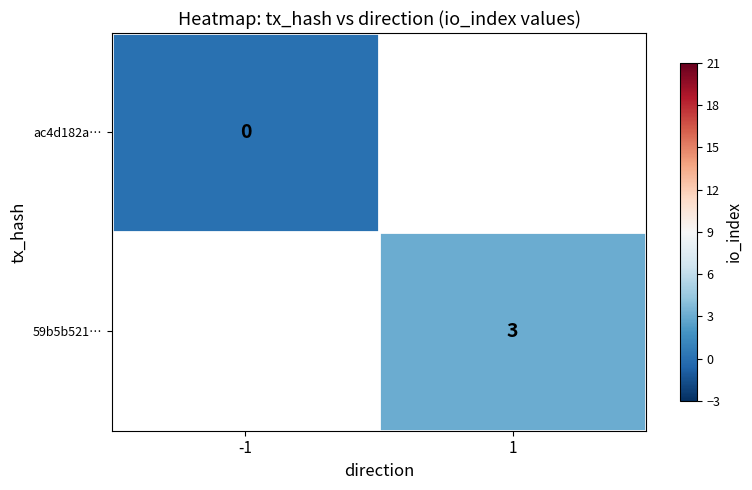

Which has a higher value, -1 or 1?

1